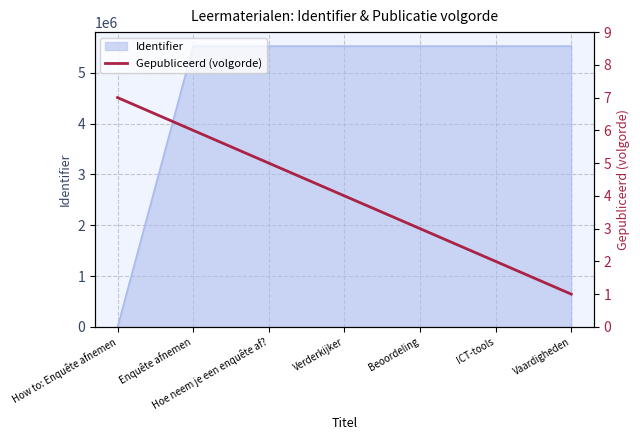

Where does the data first go above 4?

How to: Enquête afnemen